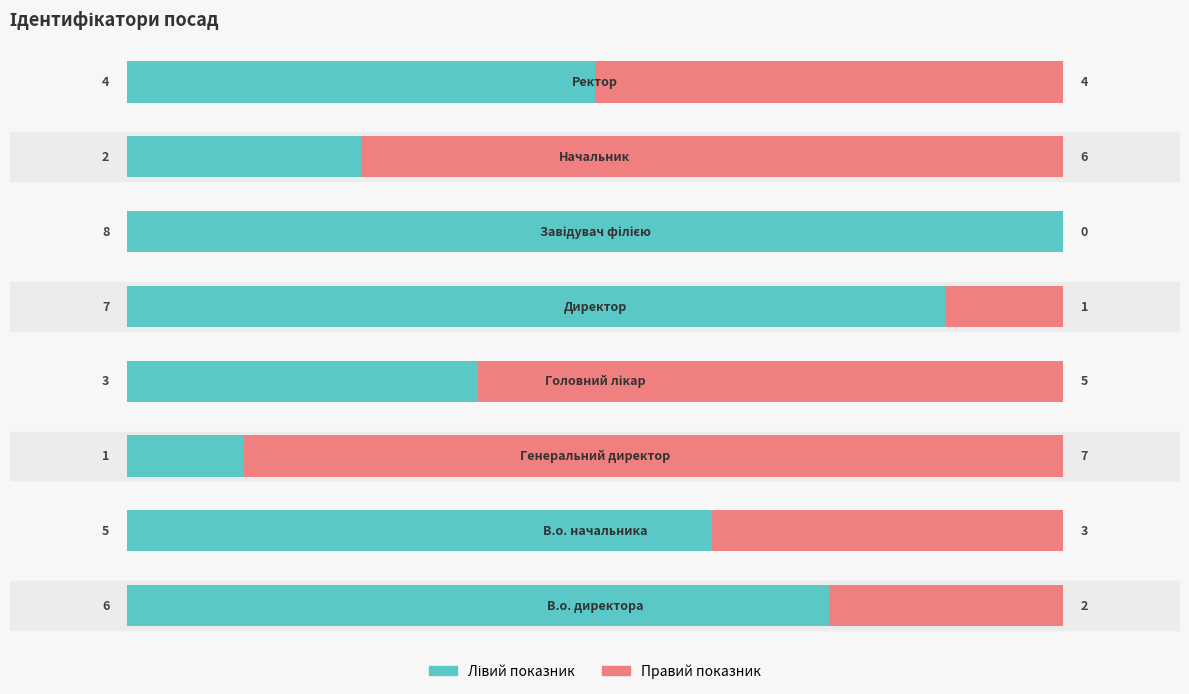

How many data points in Ідентифікатор (лівий) are less than 5?

4